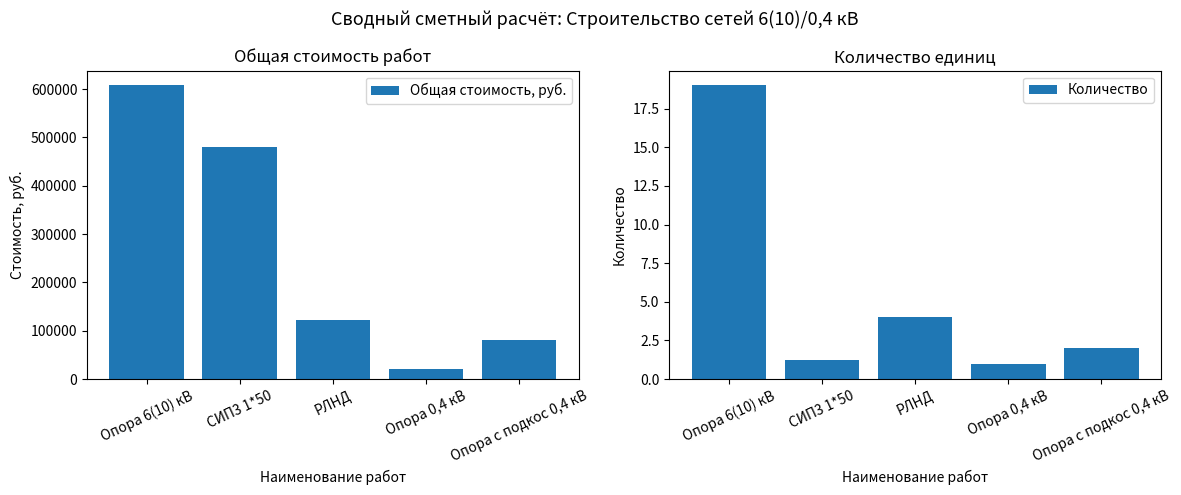

What is the difference between the highest and lowest values at Опора с подкос 0,4 кВ?

80830.0